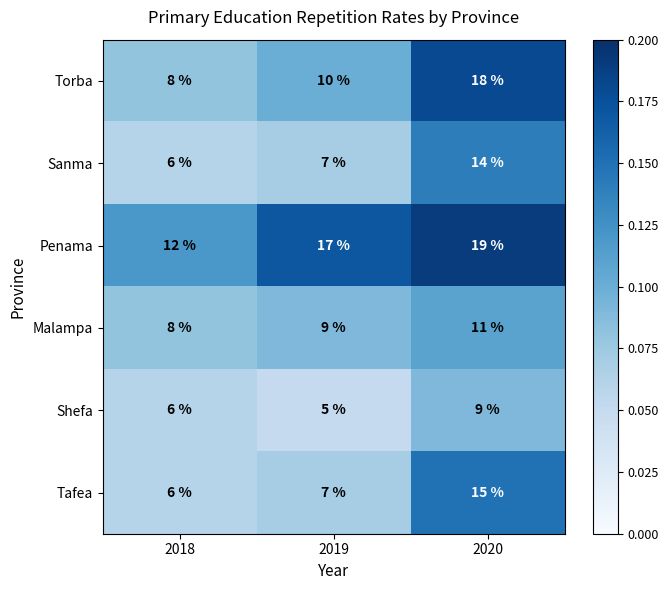

What is the minimum value shown in the chart?

5